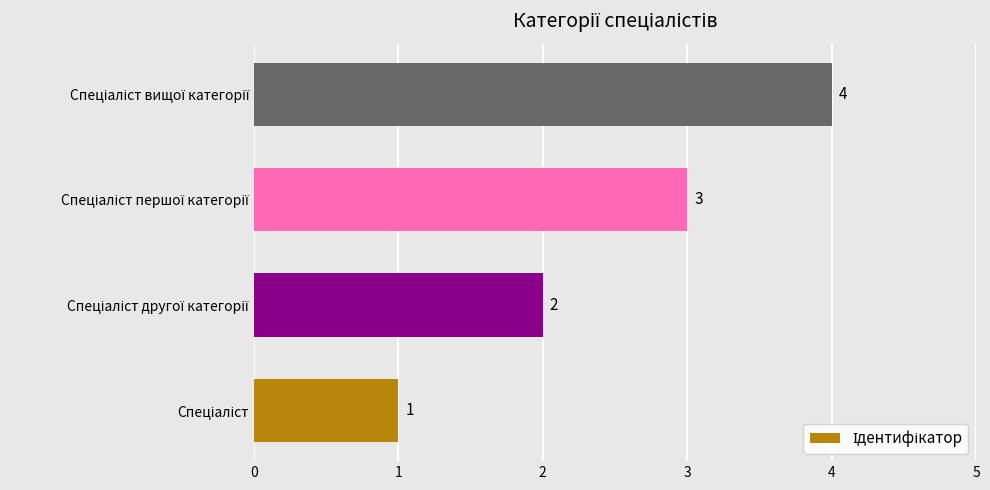

How many values are between 2 and 4?

3